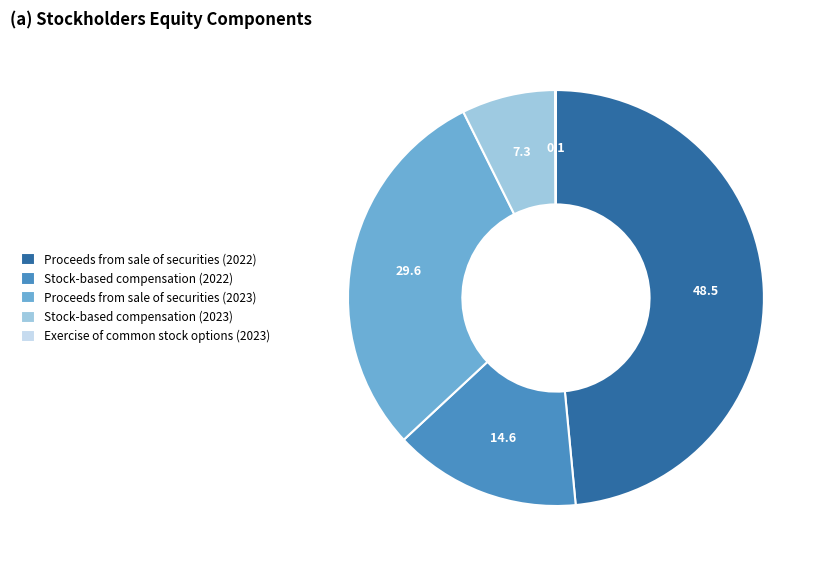

Approximately how many times larger is the value at Proceeds from sale of securities (2022) compared to Proceeds from sale of securities (2023)?

1.6